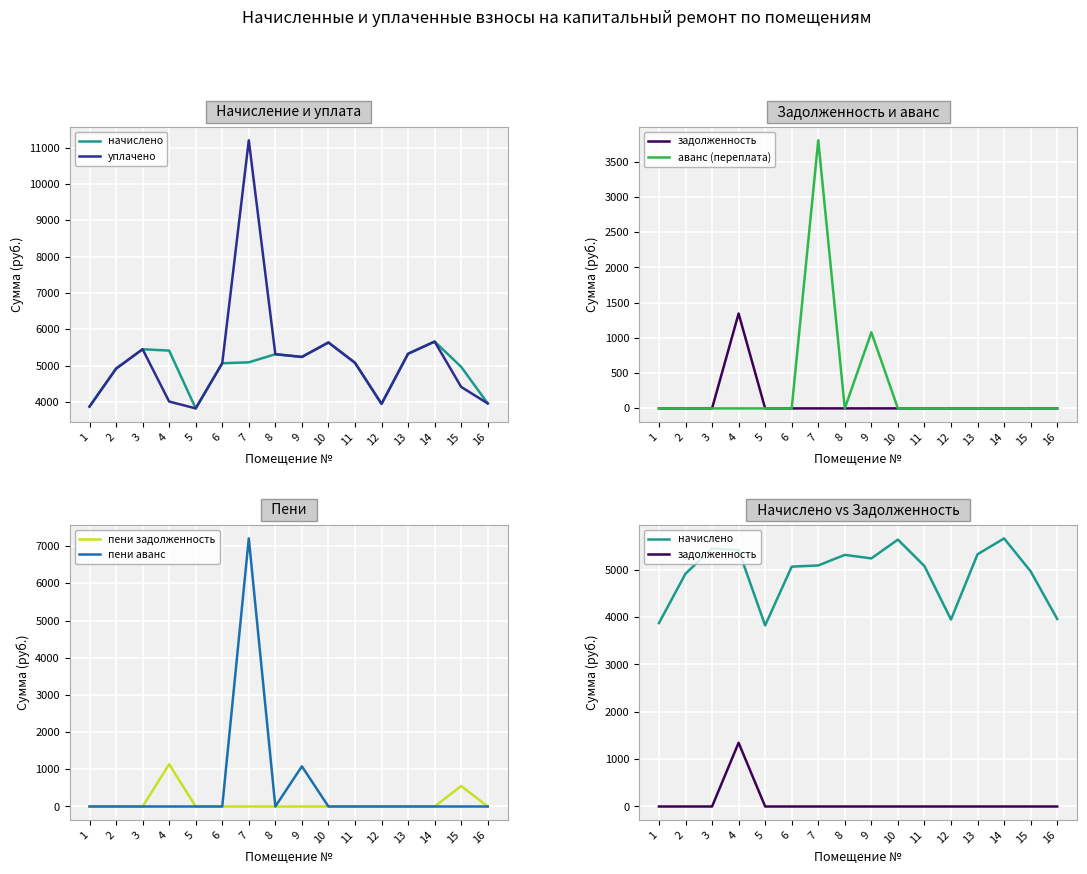

How many lines are shown in the chart?

6